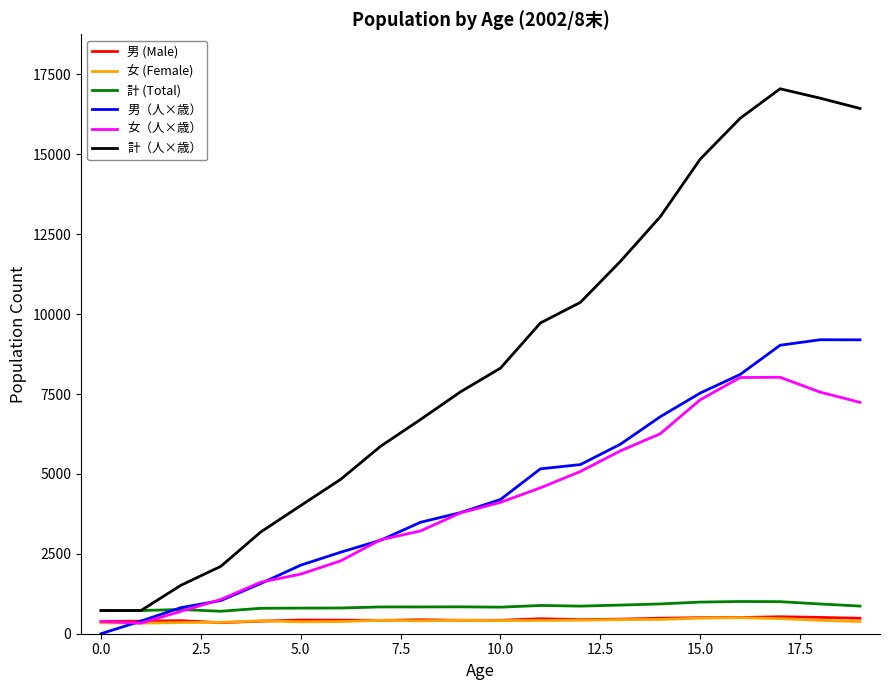

Which series has the largest range (max minus min)?

計（人×歳）